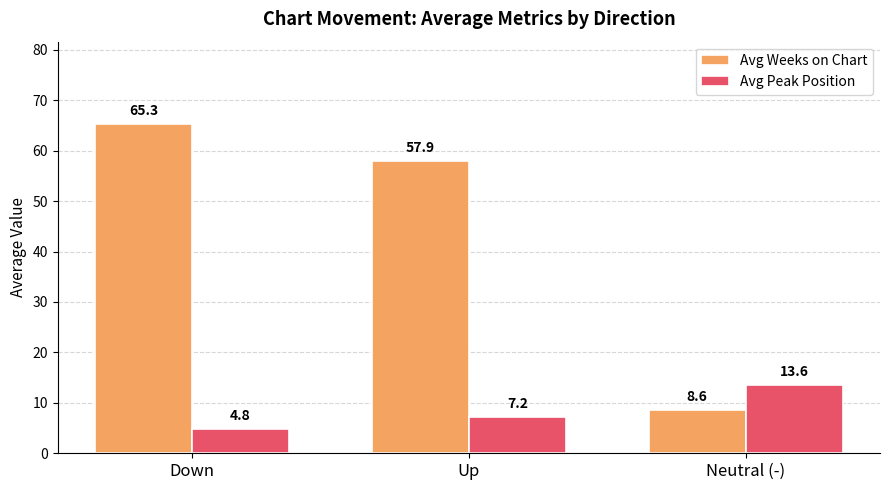

What are all the series names shown in the legend?

Avg Weeks on Chart, Avg Peak Position